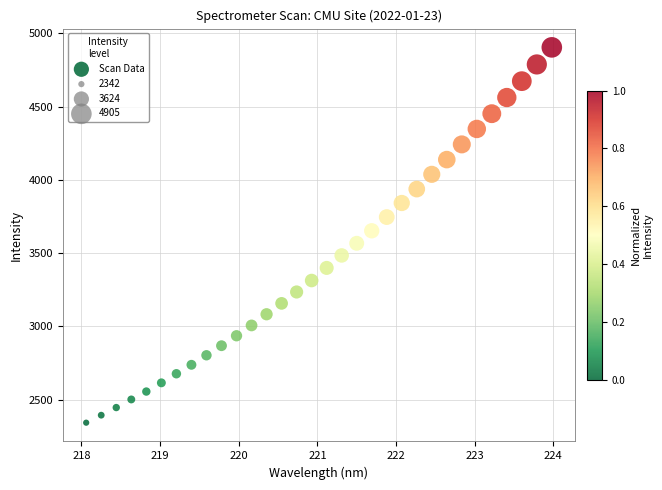

What is the range of Y values (max minus min)?

2562.8